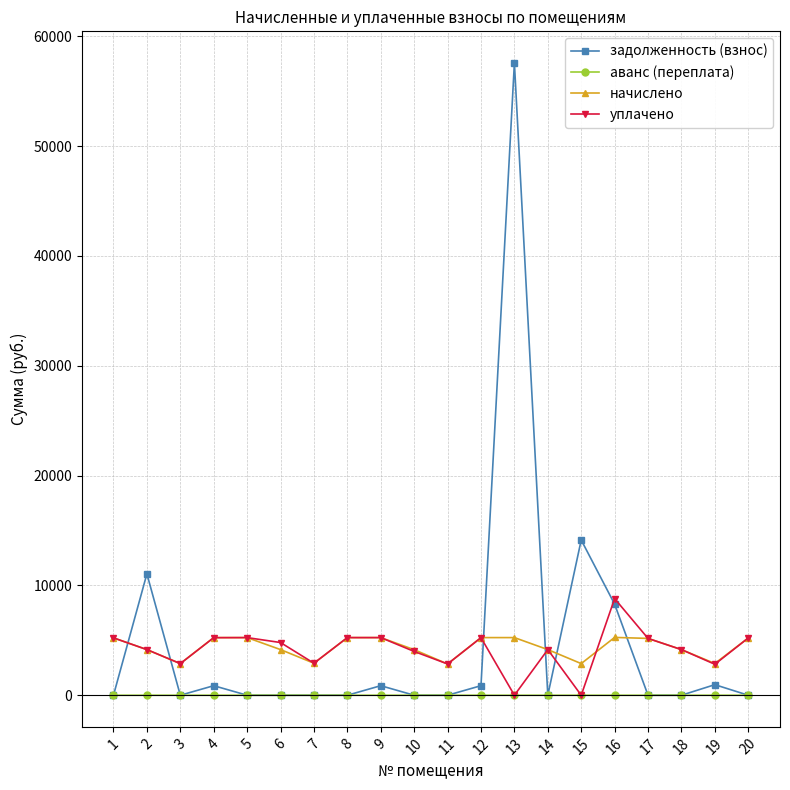

True or false: уплачено has a value of 1317.1 at 8.

False